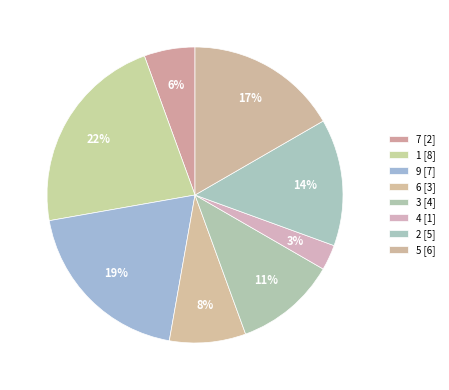

How many segments does this pie chart have?

8